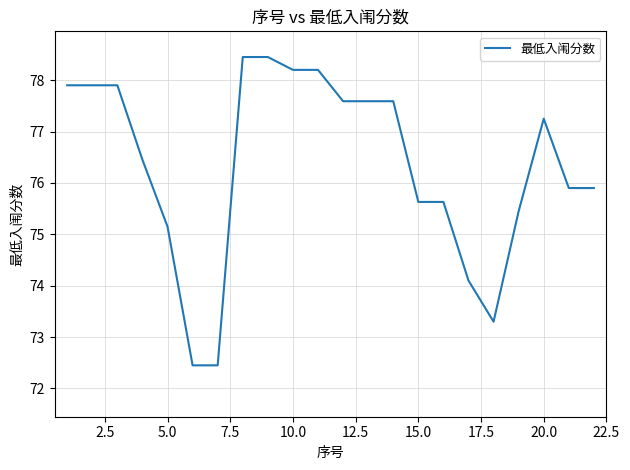

What is the minimum value shown in the chart?

72.5